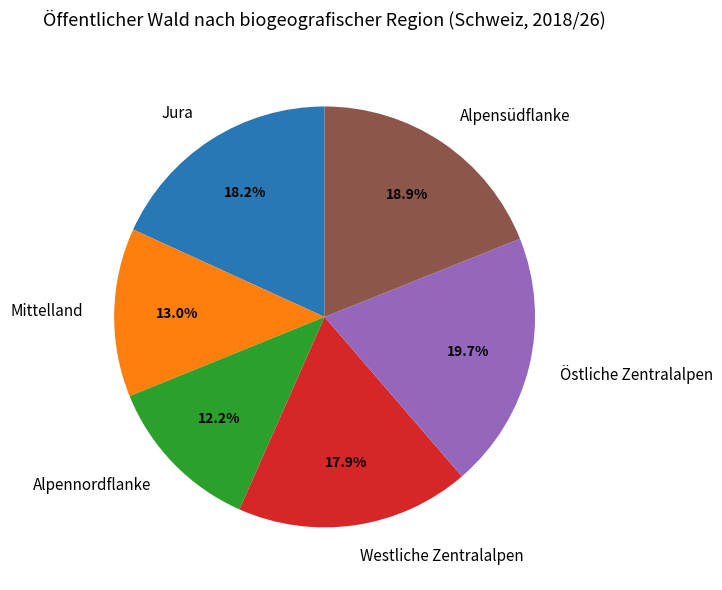

Does any single category account for the majority?

No